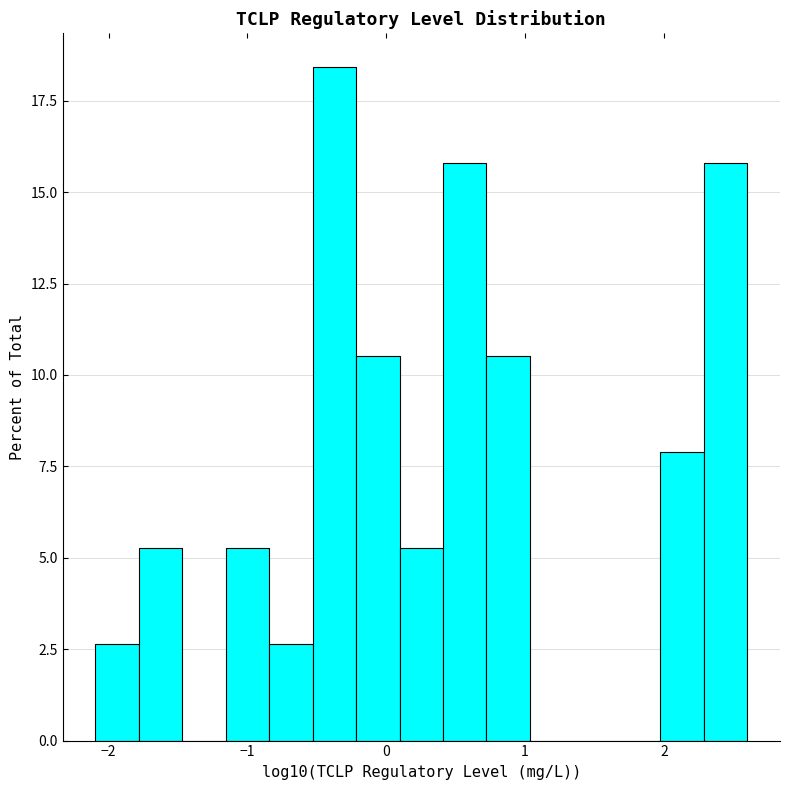

Read against the x-axis, roughly where is the centre of the tallest bar?

-0.4